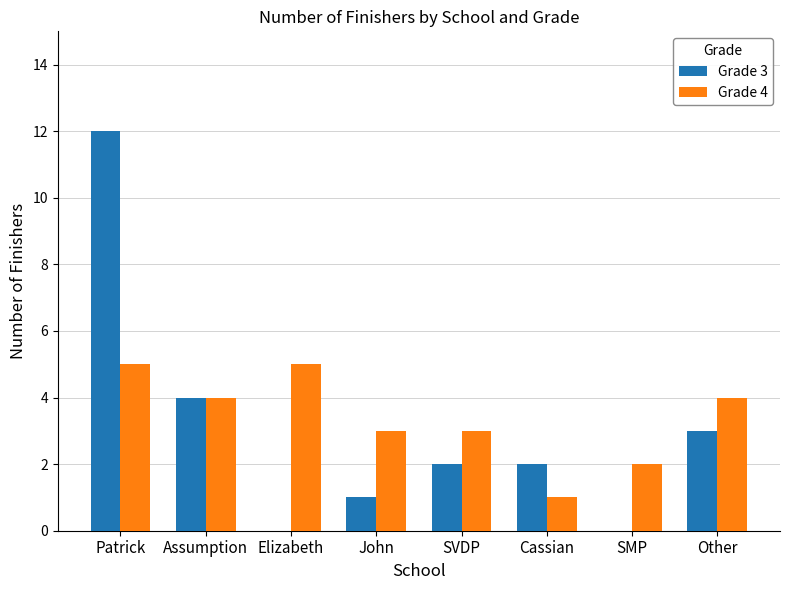

Is it true that Grade 3 equals 2 at SVDP?

True